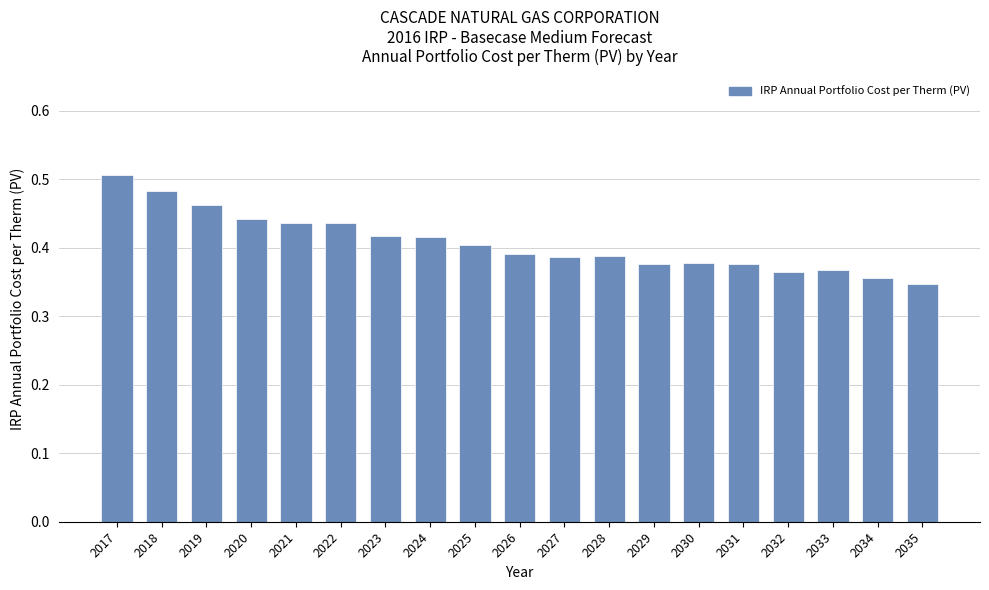

Which category has the highest value across all series?

2017